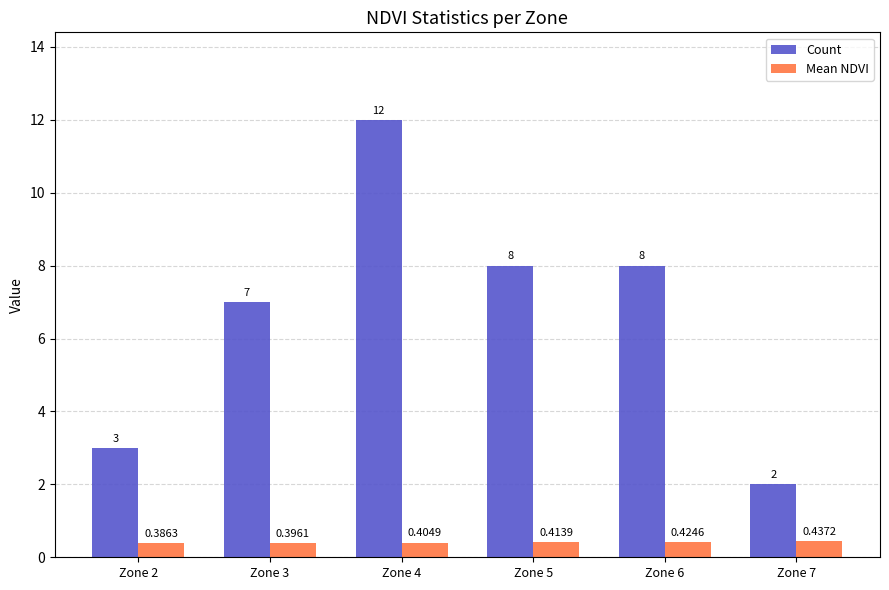

Is the value of Mean NDVI at Zone 5 greater than the value of Count at Zone 5?

No